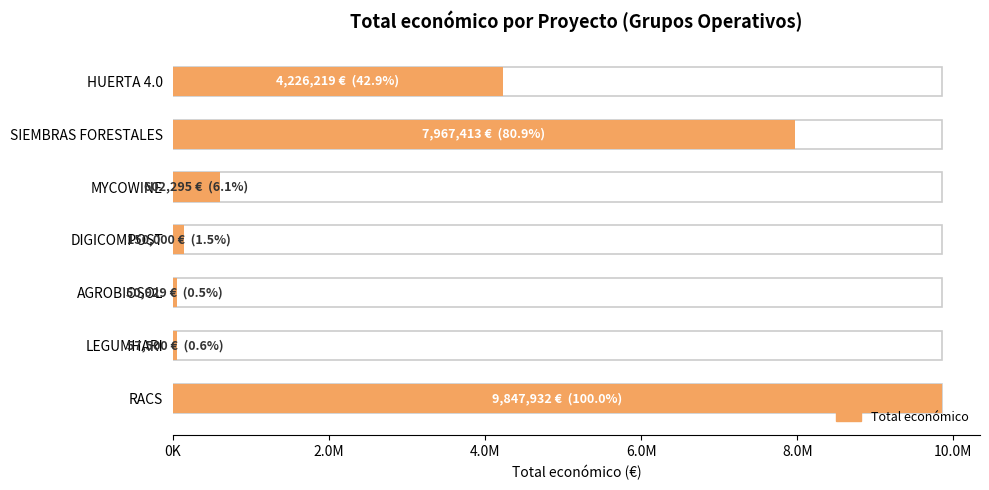

What is the greatest value displayed?

9847932.0